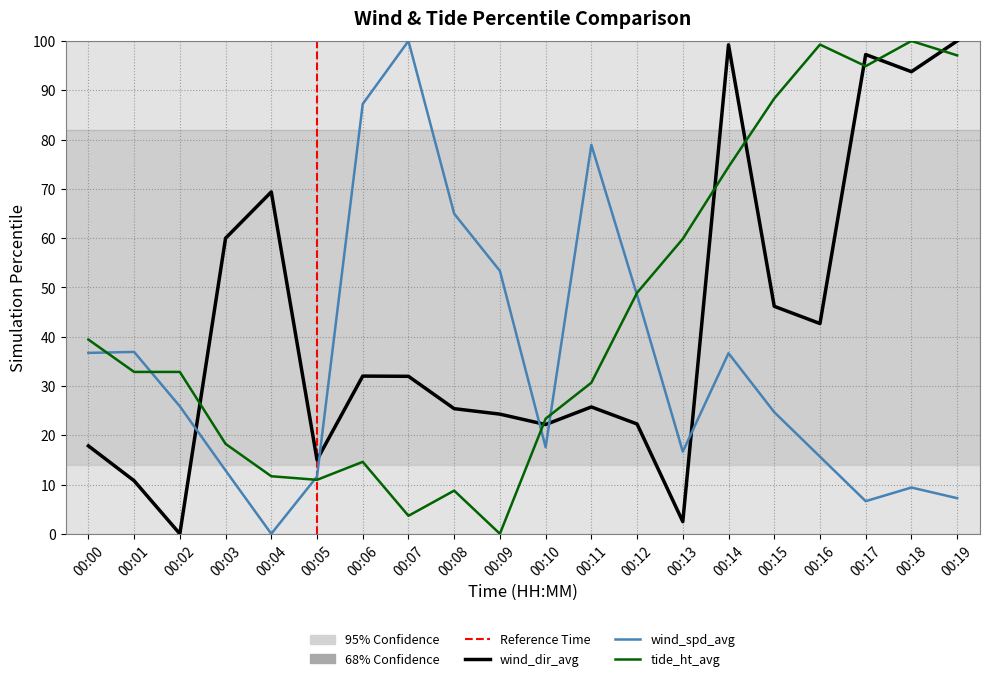

Is the value of tide_ht_avg at 00:11 greater than the value of wind_spd_avg at 00:03?

Yes